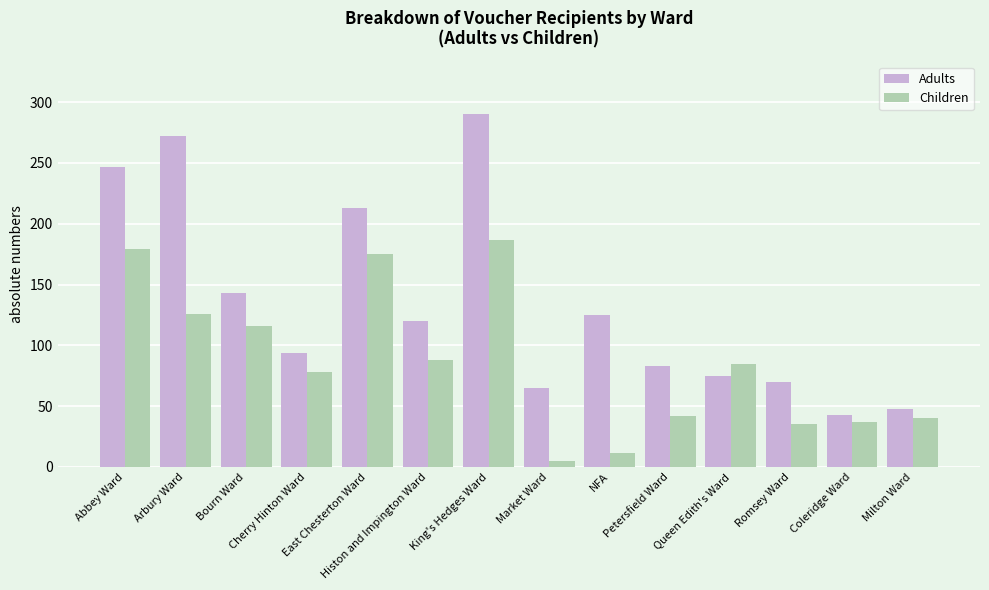

How many bars are there in each group?

2